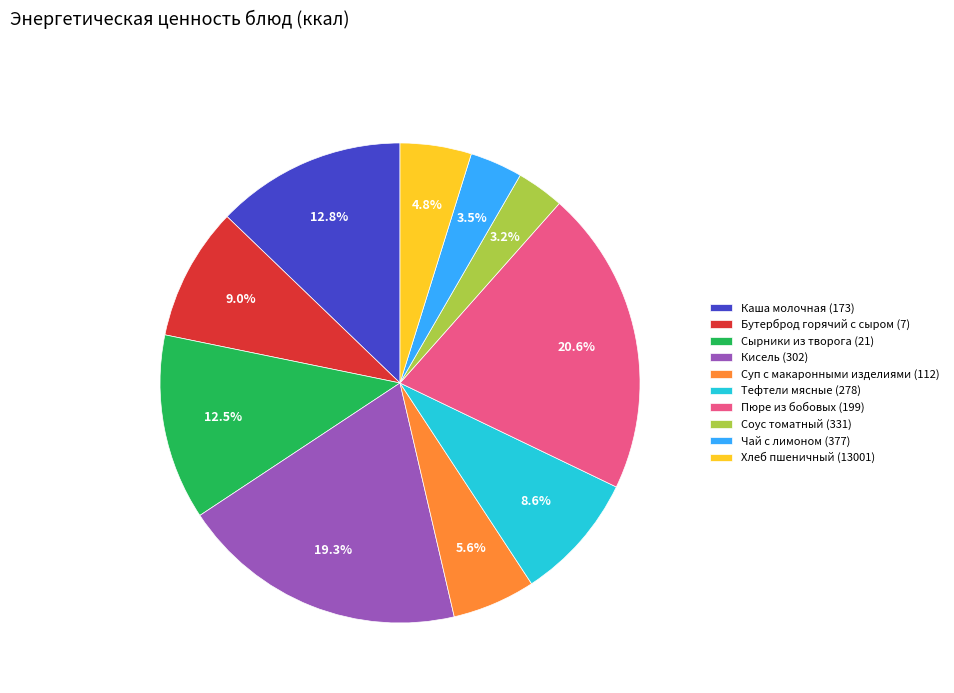

What is the ratio of the value at Хлеб пшеничный (13001) to the value at Соус томатный (331)?

1.5